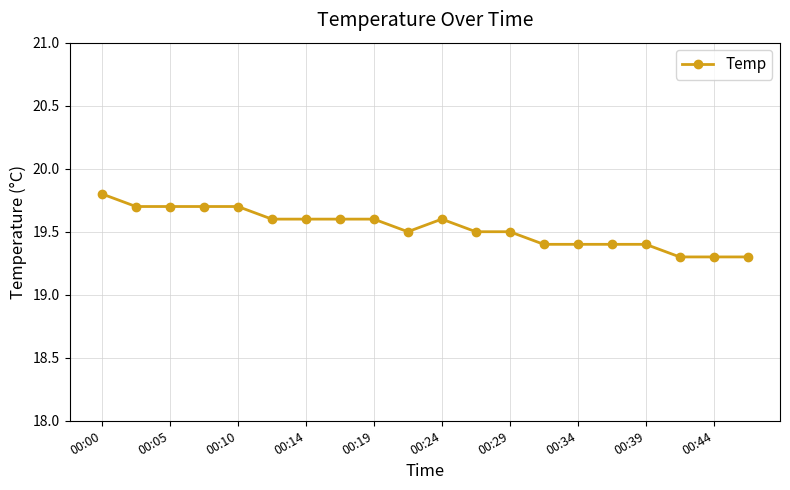

What is the smallest value displayed?

19.3